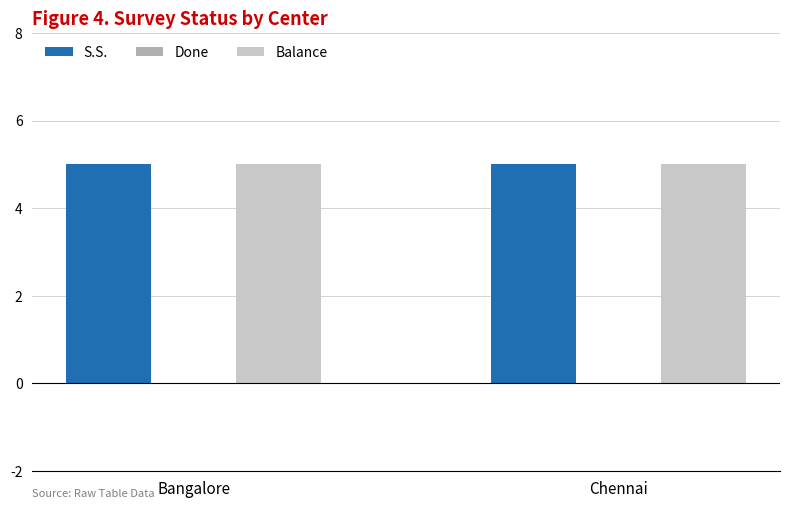

At which label is S.S. closest to 5?

Bangalore